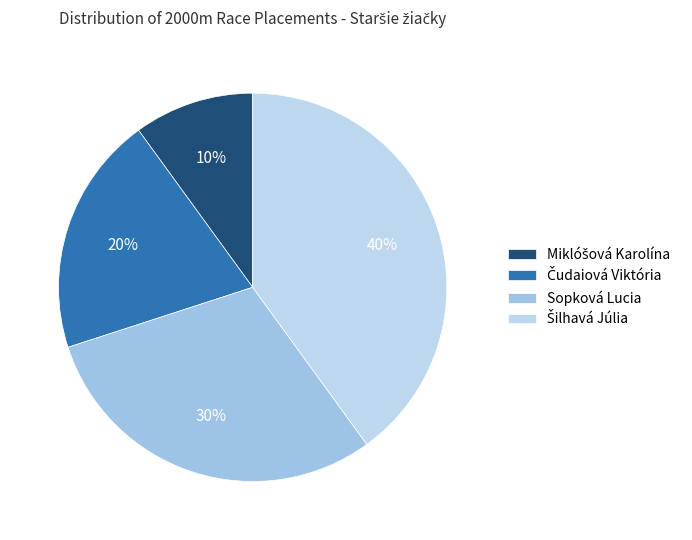

How many segments does this pie chart have?

4